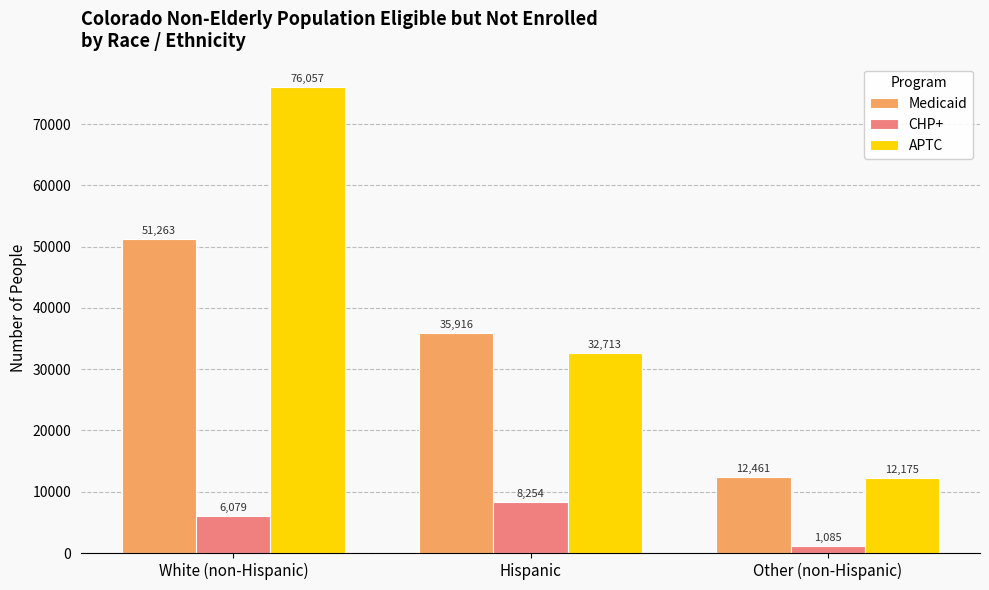

List the series in order of their overall mean, lowest first.

CHP+, Medicaid, APTC